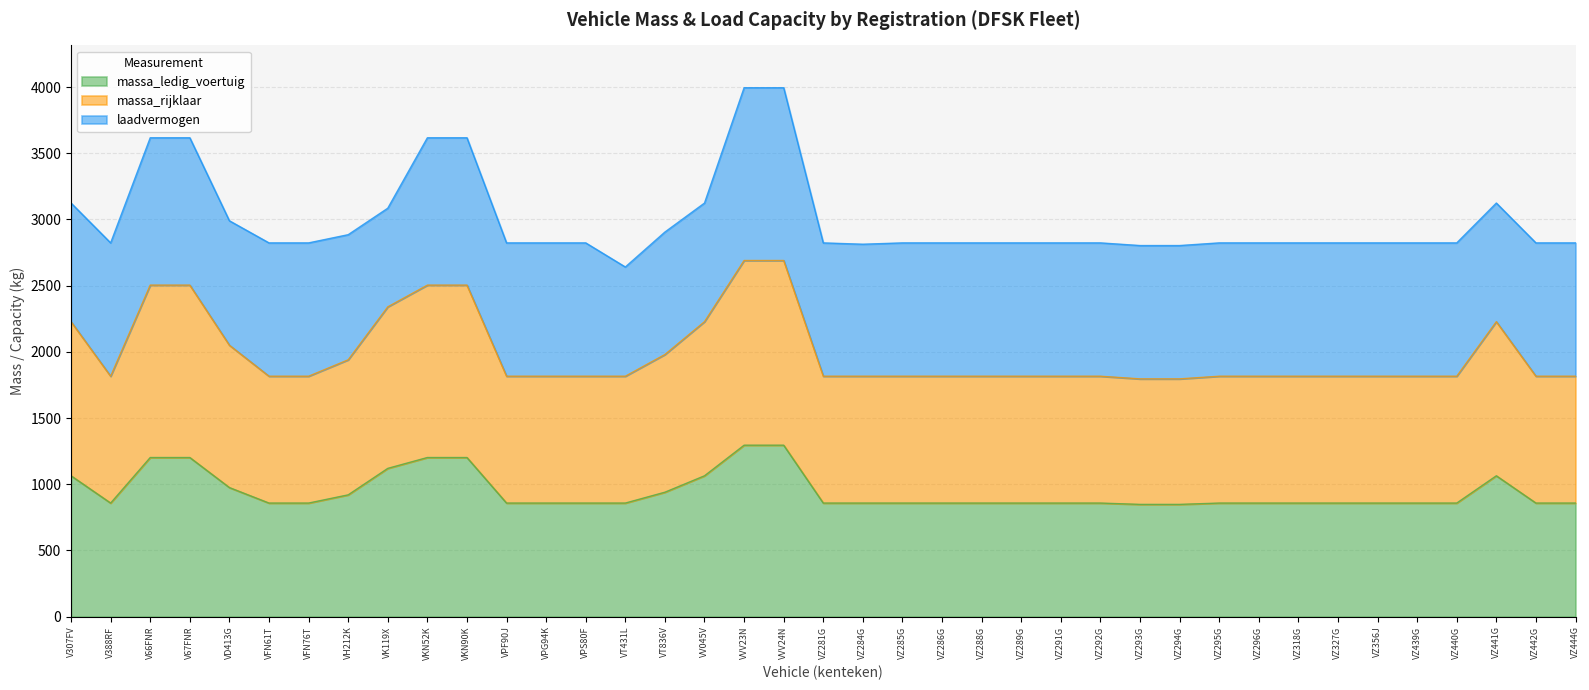

At which label does massa_ledig_voertuig reach its peak?

VVV23N